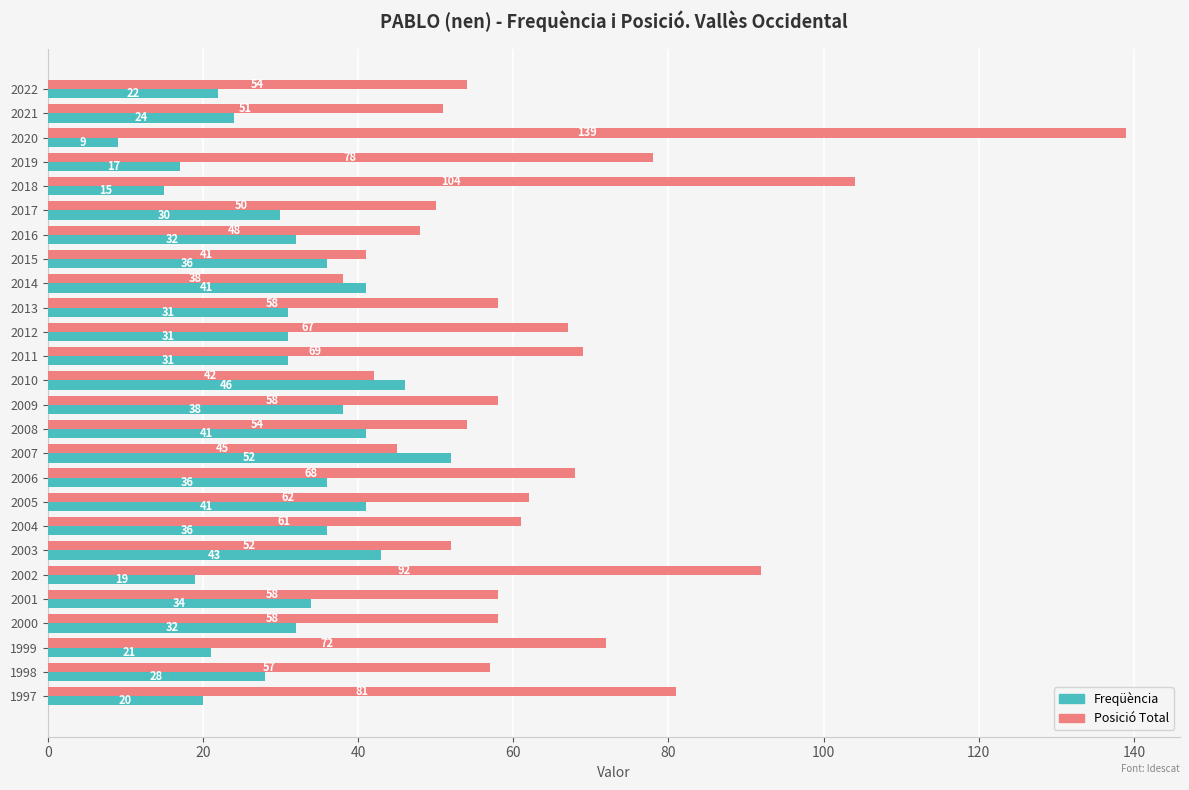

Is it true that Freqüència equals 30 at 2019?

False